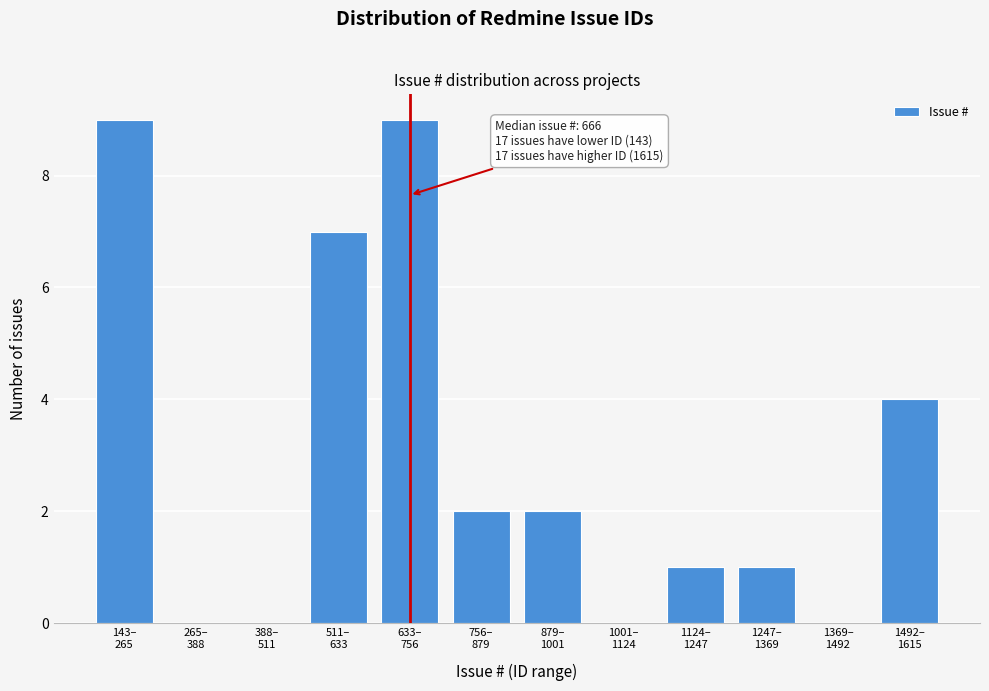

What is the greatest value displayed?

9